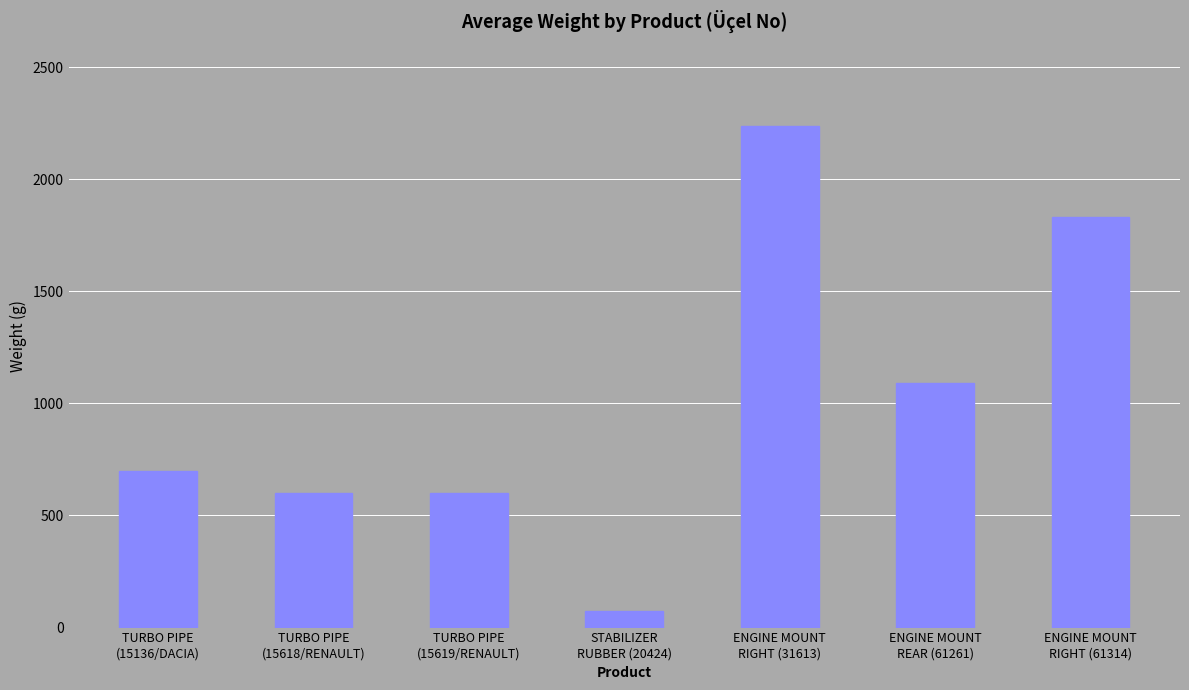

Are the bars horizontal?

No